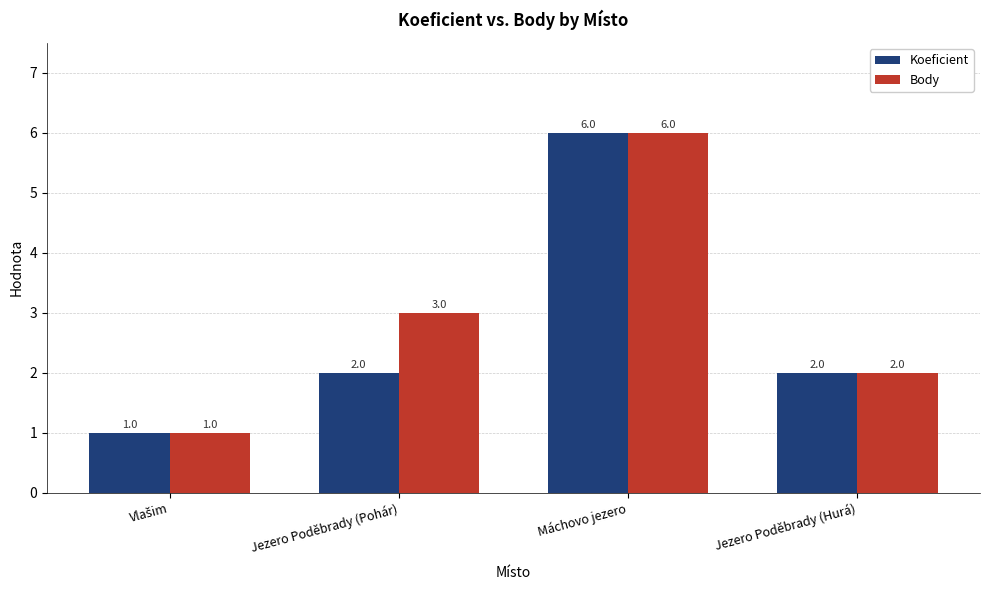

What is the maximum value shown in the chart?

6